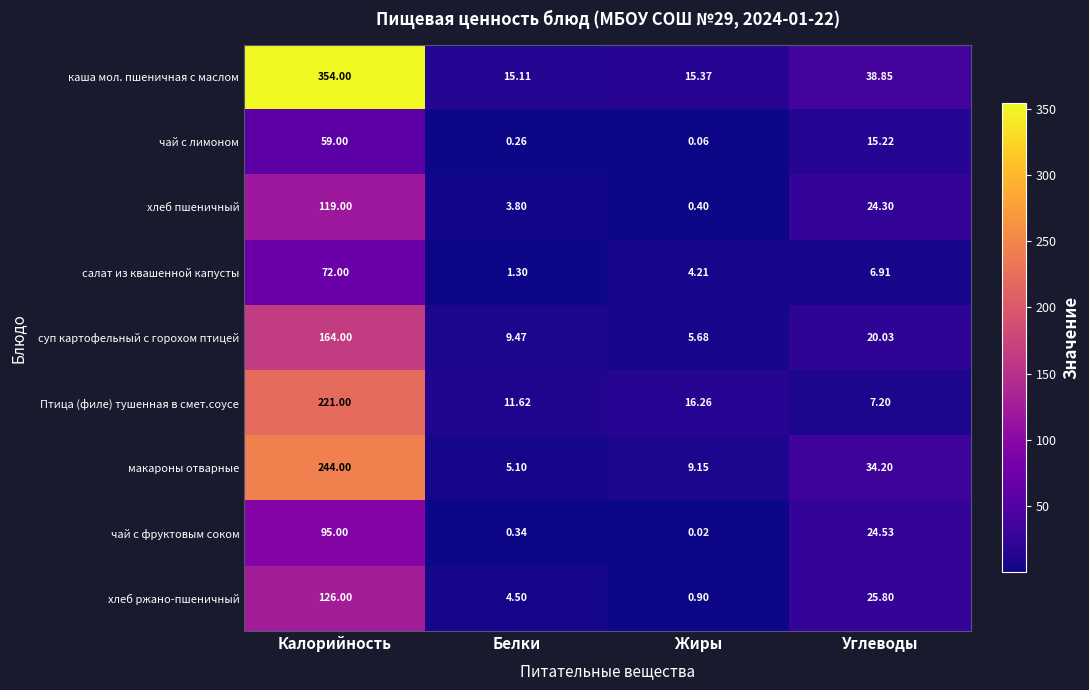

Which series has the largest total across all categories?

каша мол. пшеничная с маслом